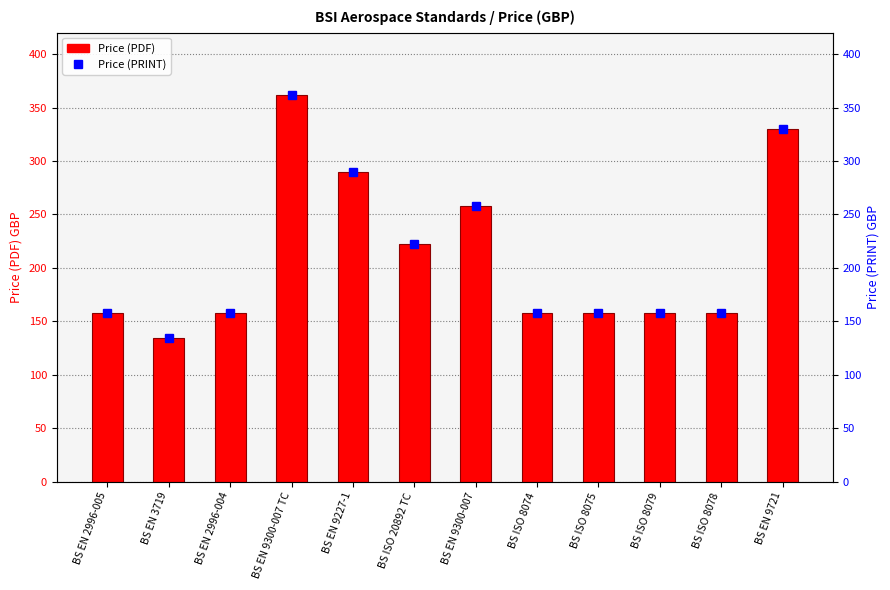

Rank the series at BS ISO 8074 from highest to lowest value.

Price (PDF), Price (PRINT)